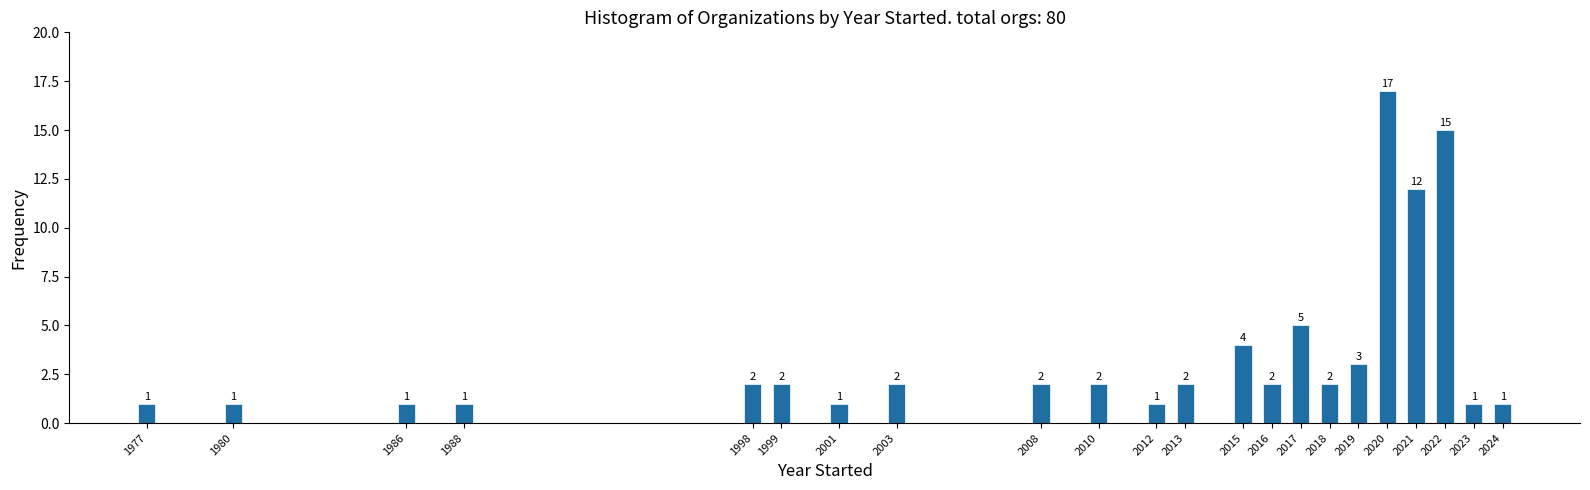

Reading left to right, list all the values displayed in this chart.

1977=1	1980=1	1986=1	1988=1	1998=2	1999=2	2001=1	2003=2	2008=2	2010=2	2012=1	2013=2	2015=4	2016=2	2017=5	2018=2	2019=3	2020=17	2021=12	2022=15	2023=1	2024=1